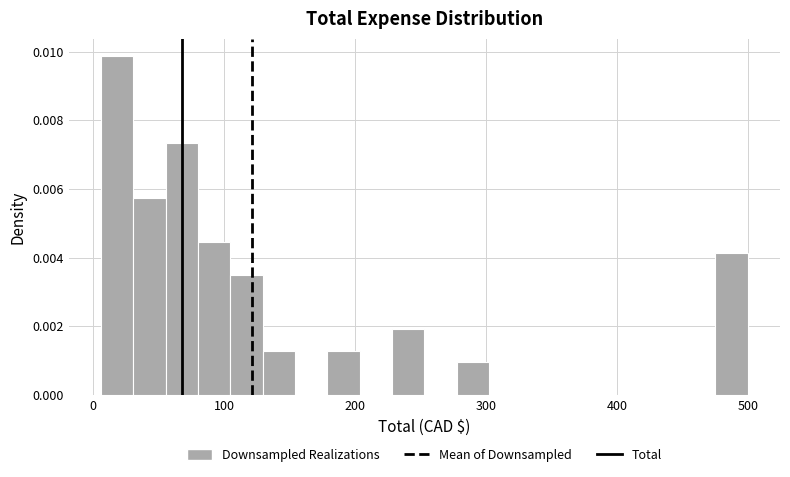

Read against the x-axis, roughly where is the centre of the tallest bar?

20